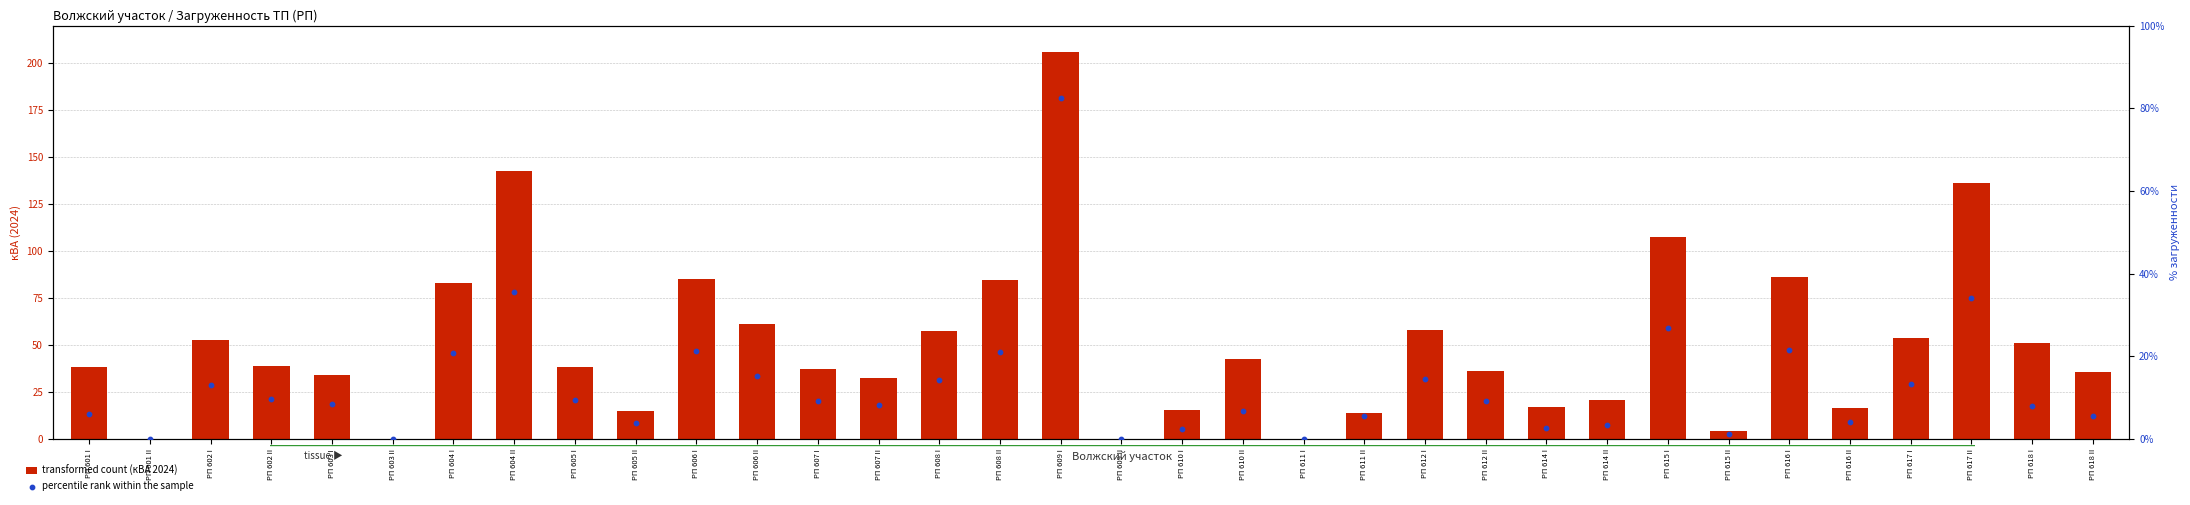

Which series reaches the maximum Y coordinate?

transformed count (кВА 2024)